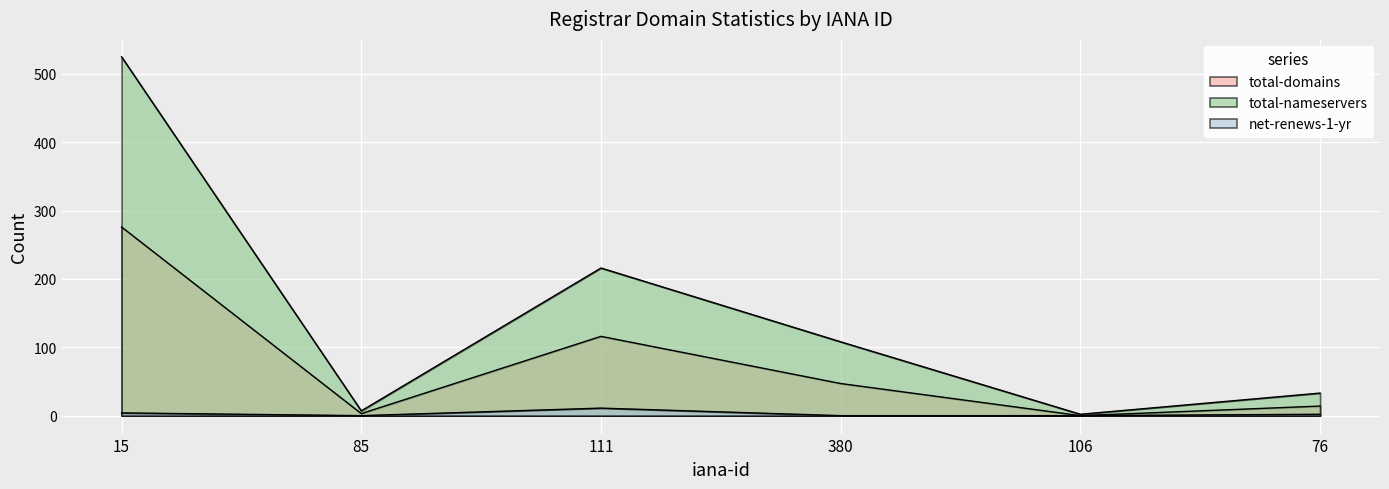

True or false: total-nameservers and net-renews-1-yr intersect in this chart.

False